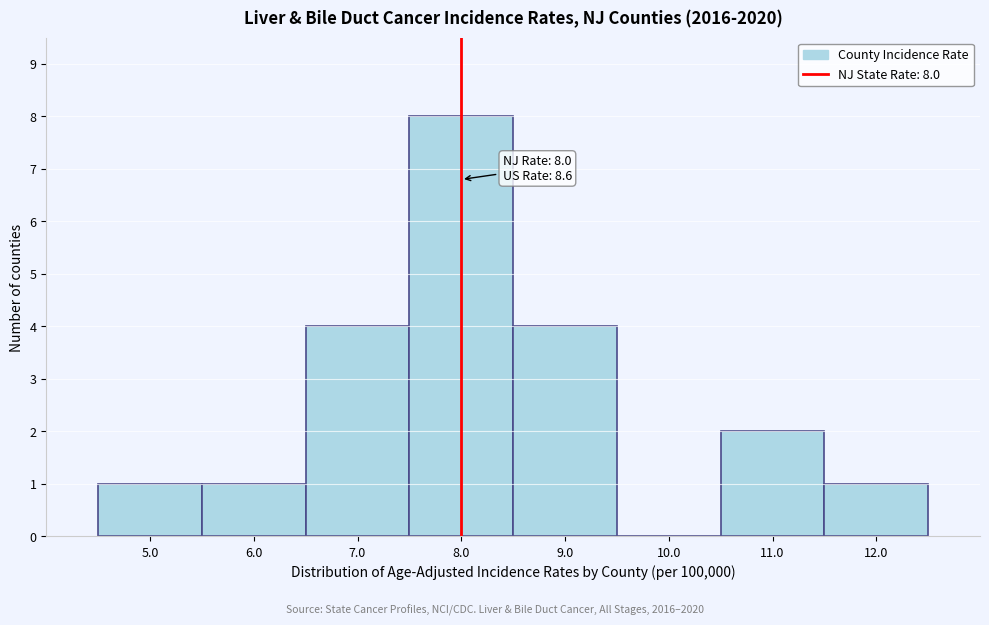

Over which range of the x-axis is the bar tallest?

7.5 to 8.5